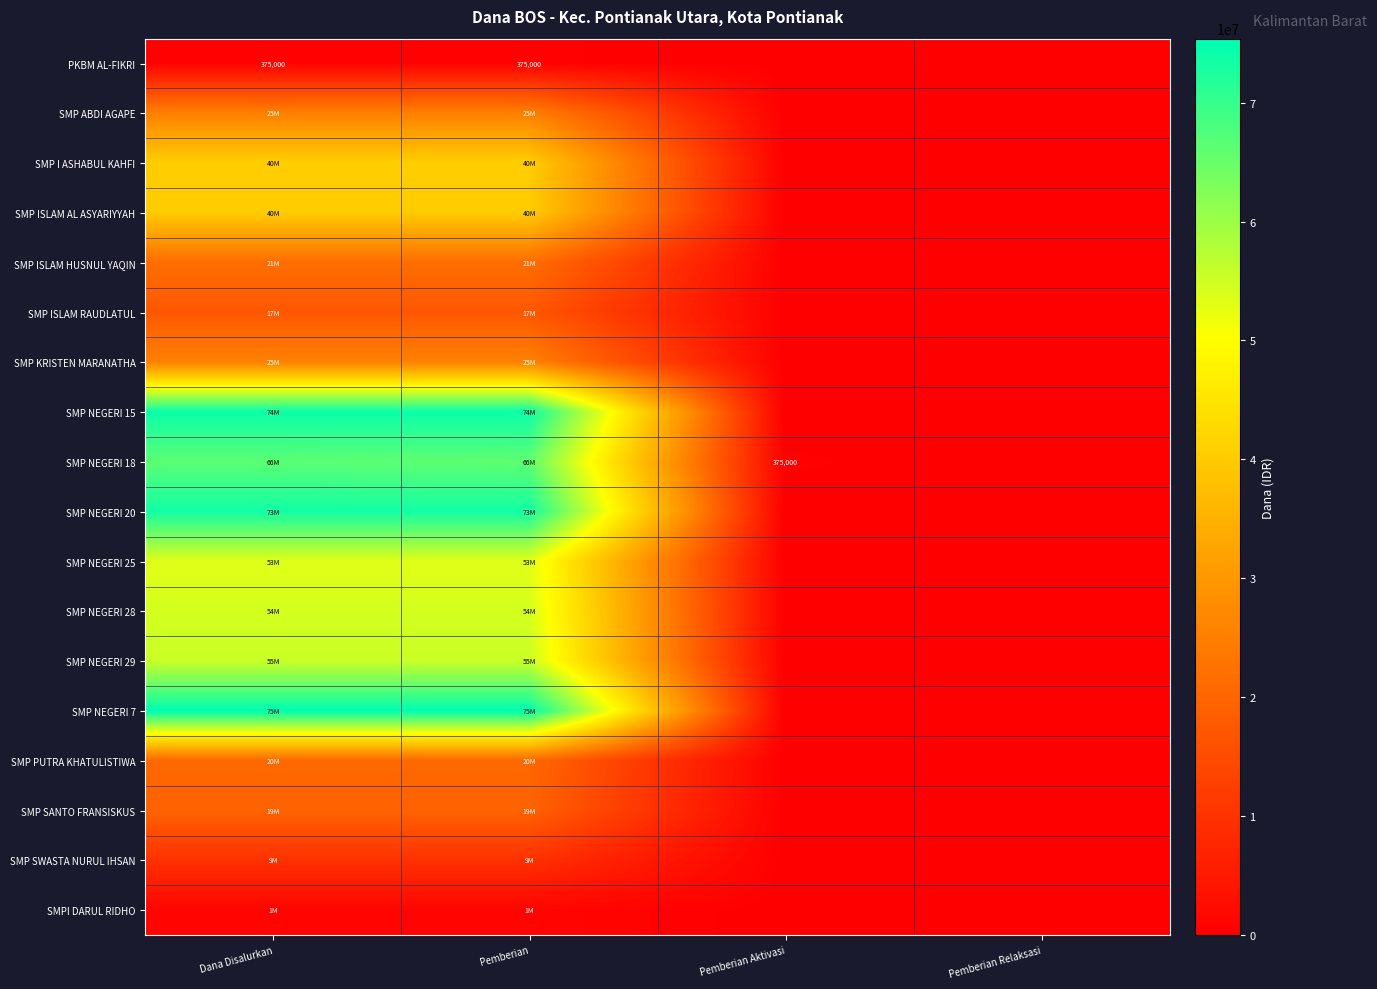

At which label is SMP ABDI AGAPE closest to 12562500?

Dana Disalurkan